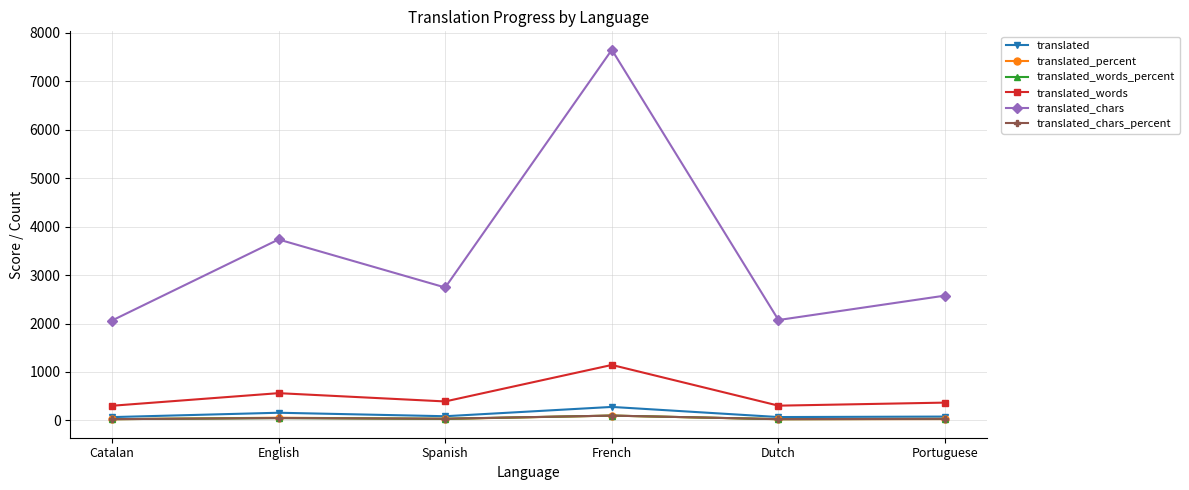

What is the sum of the translated_words_percent values at Portuguese and Dutch?

58.7